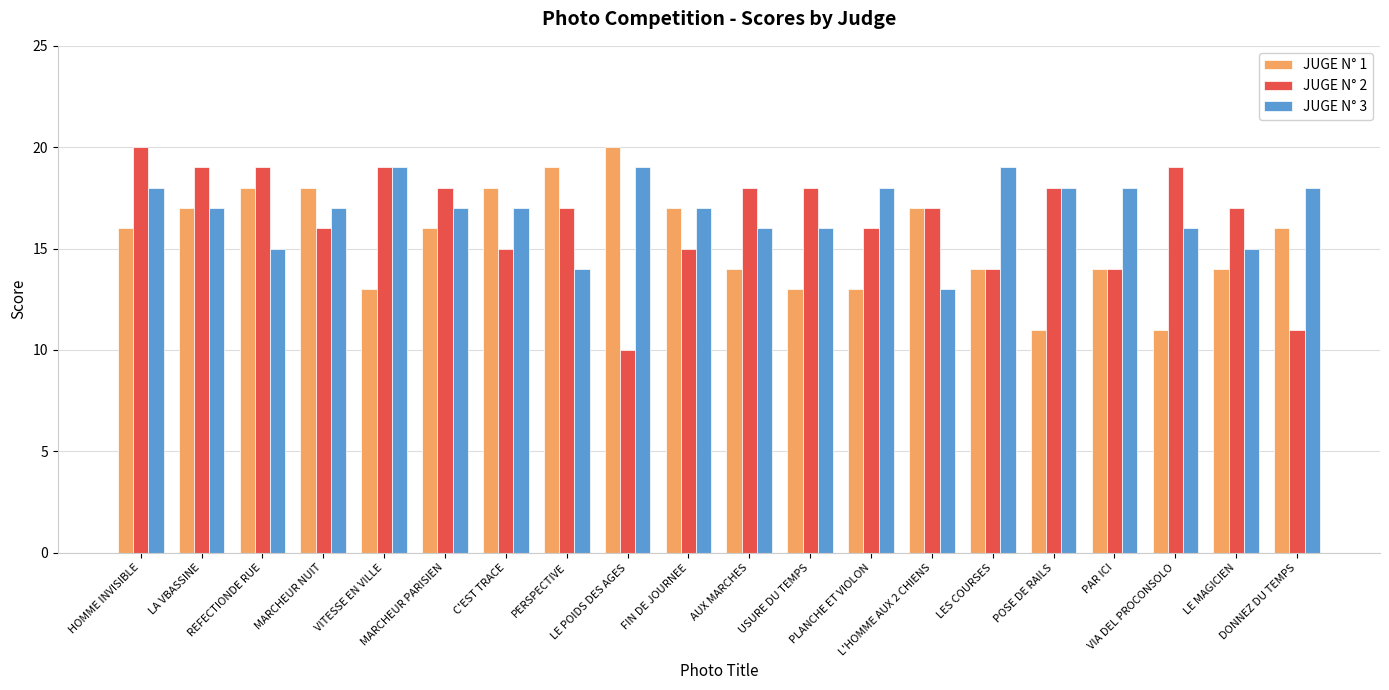

Between PERSPECTIVE and DONNEZ DU TEMPS, which series saw the biggest shift?

JUGE N° 2